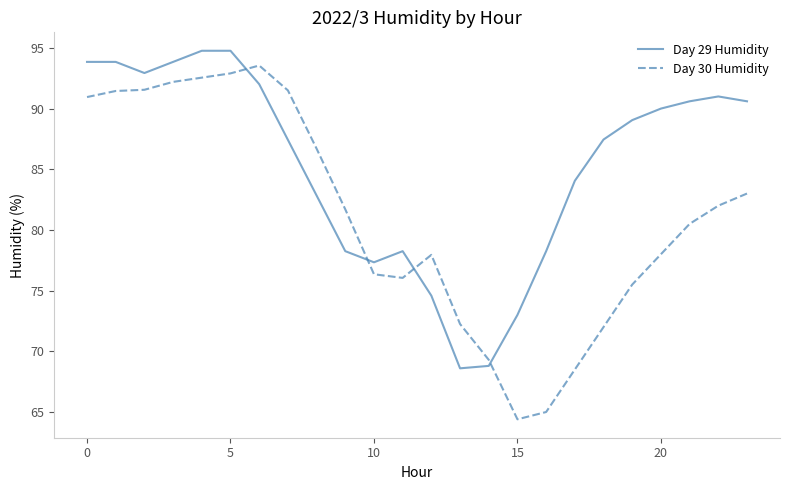

Rank the series by their average value, from lowest to highest.

Day 30 Humidity, Day 29 Humidity